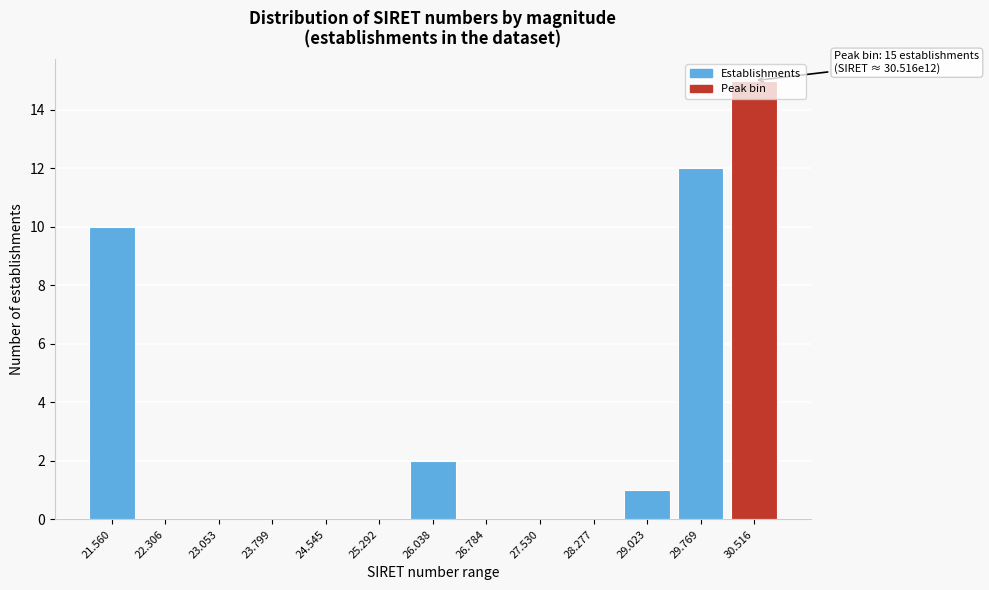

What is the sum of the values at 25.292 and 30.516?

15